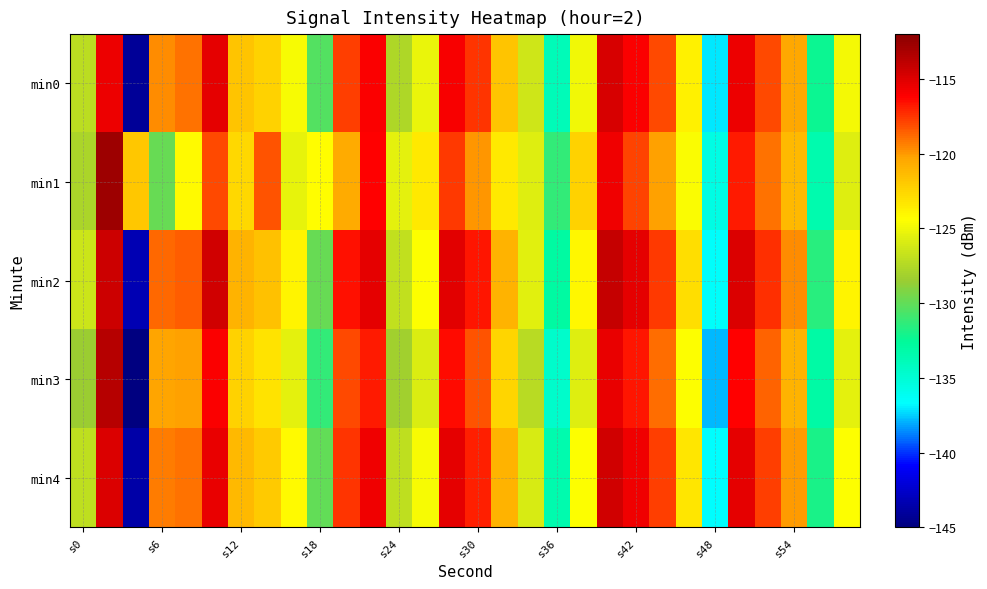

How many distinct data groups are displayed?

5